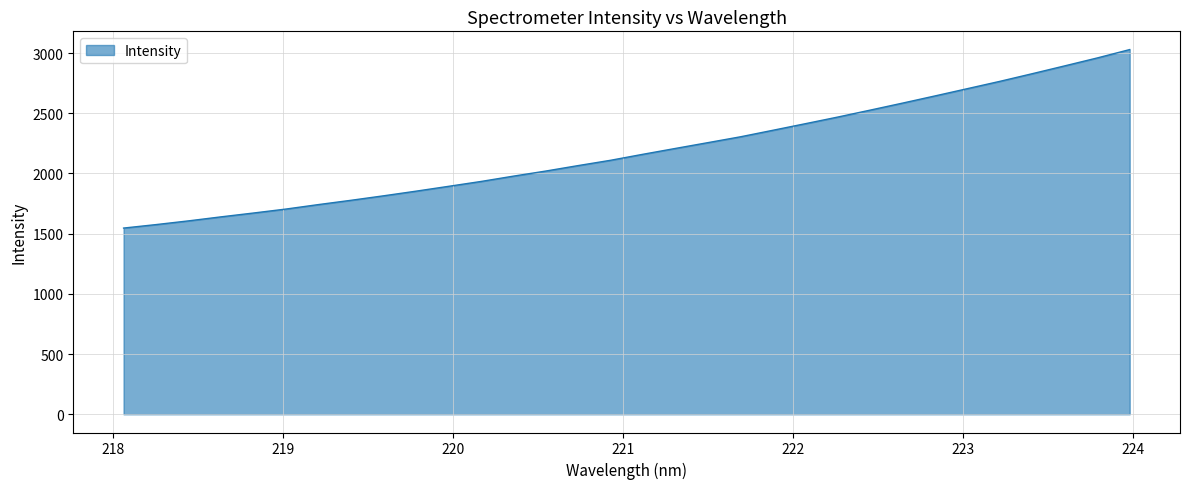

What is the smallest value displayed?

1546.7